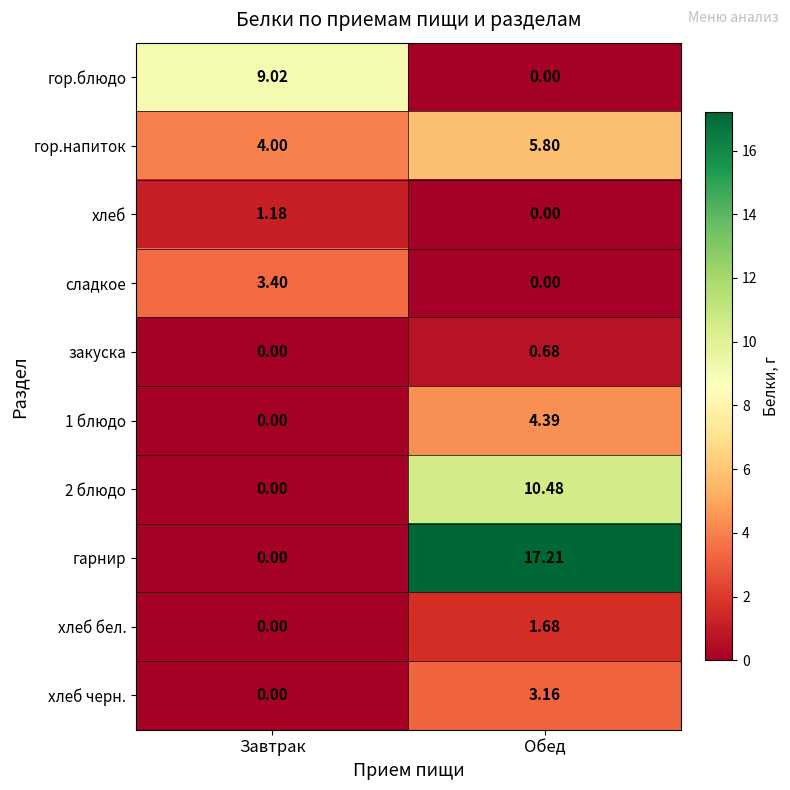

Which series has the widest spread of values?

гарнир